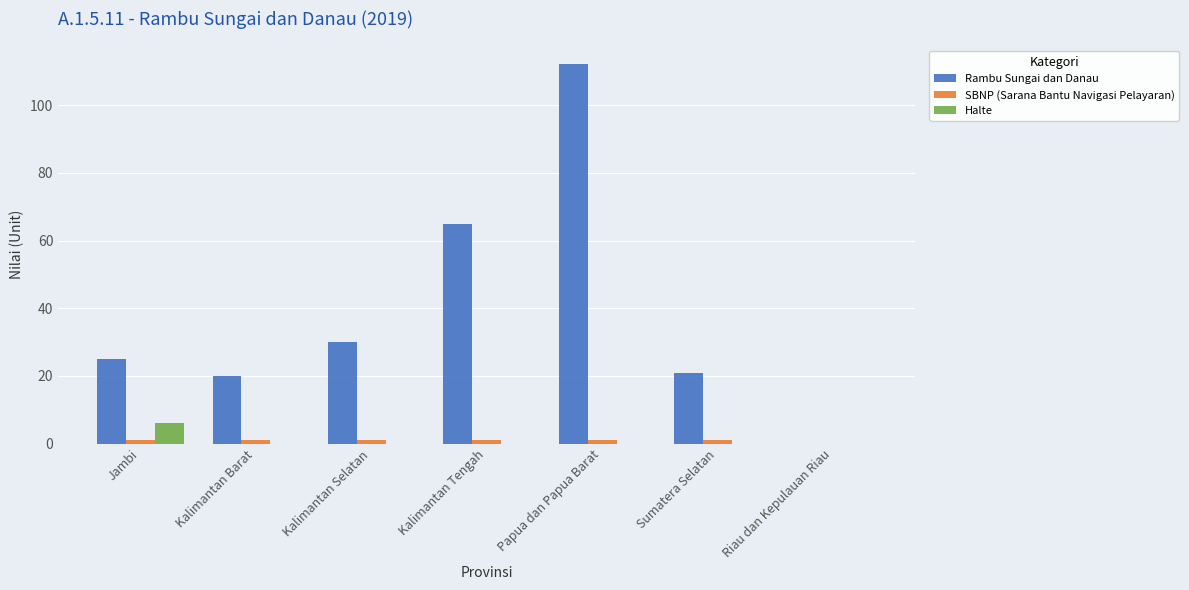

At which label is Rambu Sungai dan Danau closest to 56?

Kalimantan Tengah